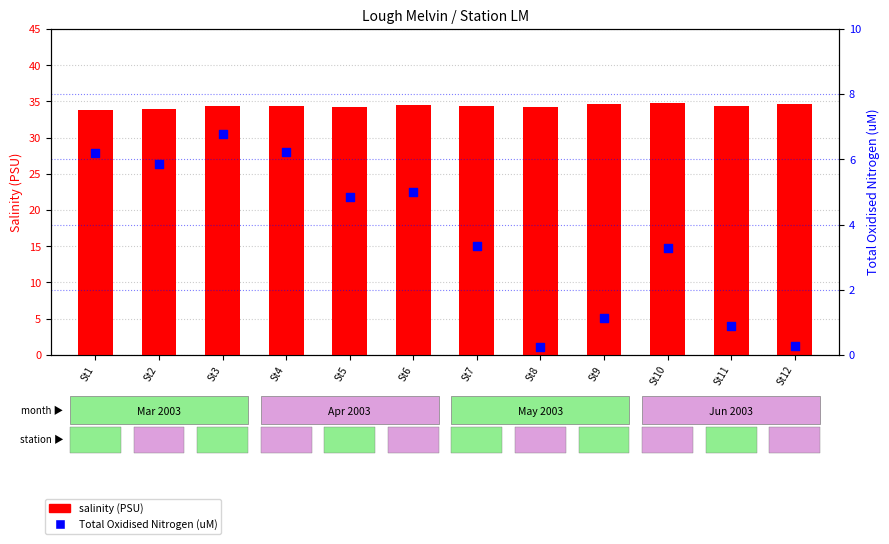

Is the value of salinity at St12 greater than the value of Total Oxidised Nitrogen at St8?

Yes